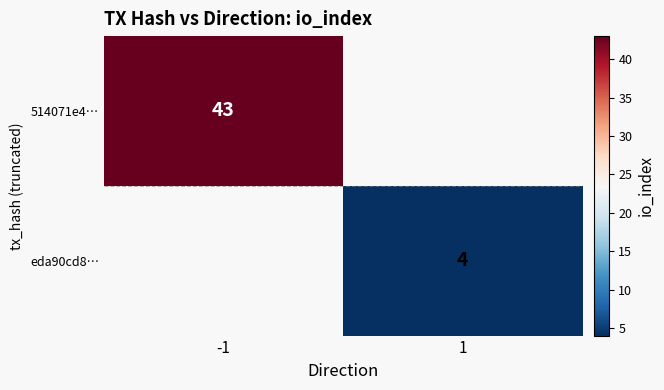

The eda90cd8… series shows 1 at 1. True or false?

False